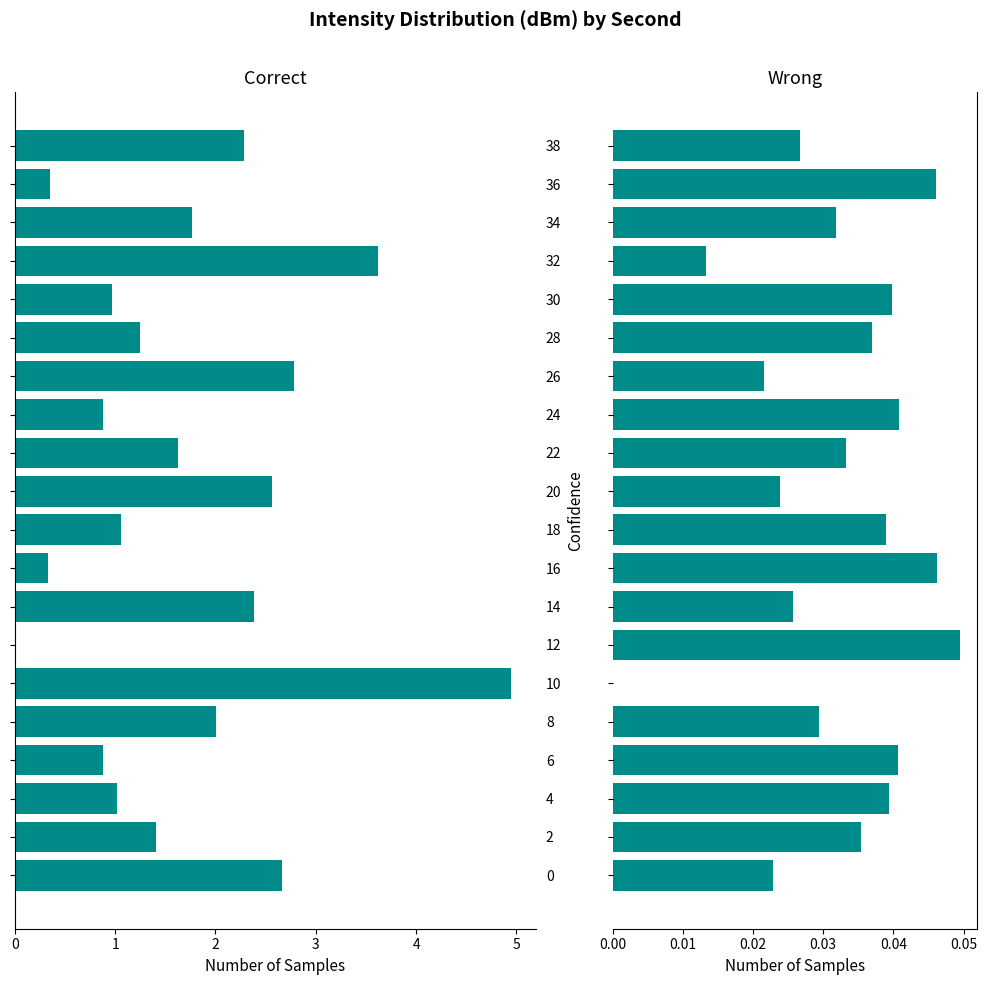

What is the difference between the maximum and minimum values in the Correct series?

5.0